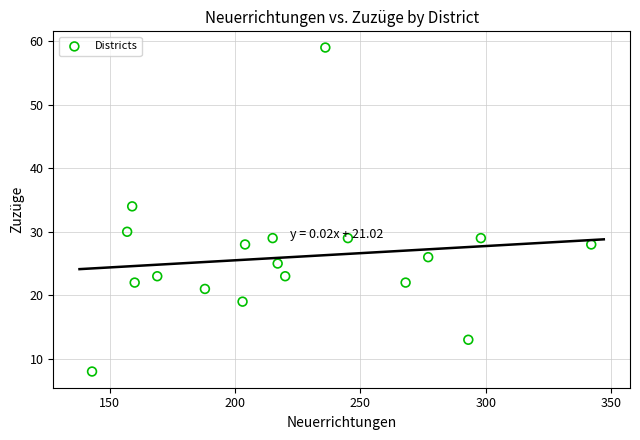

What is the range of X values (max minus min)?

199